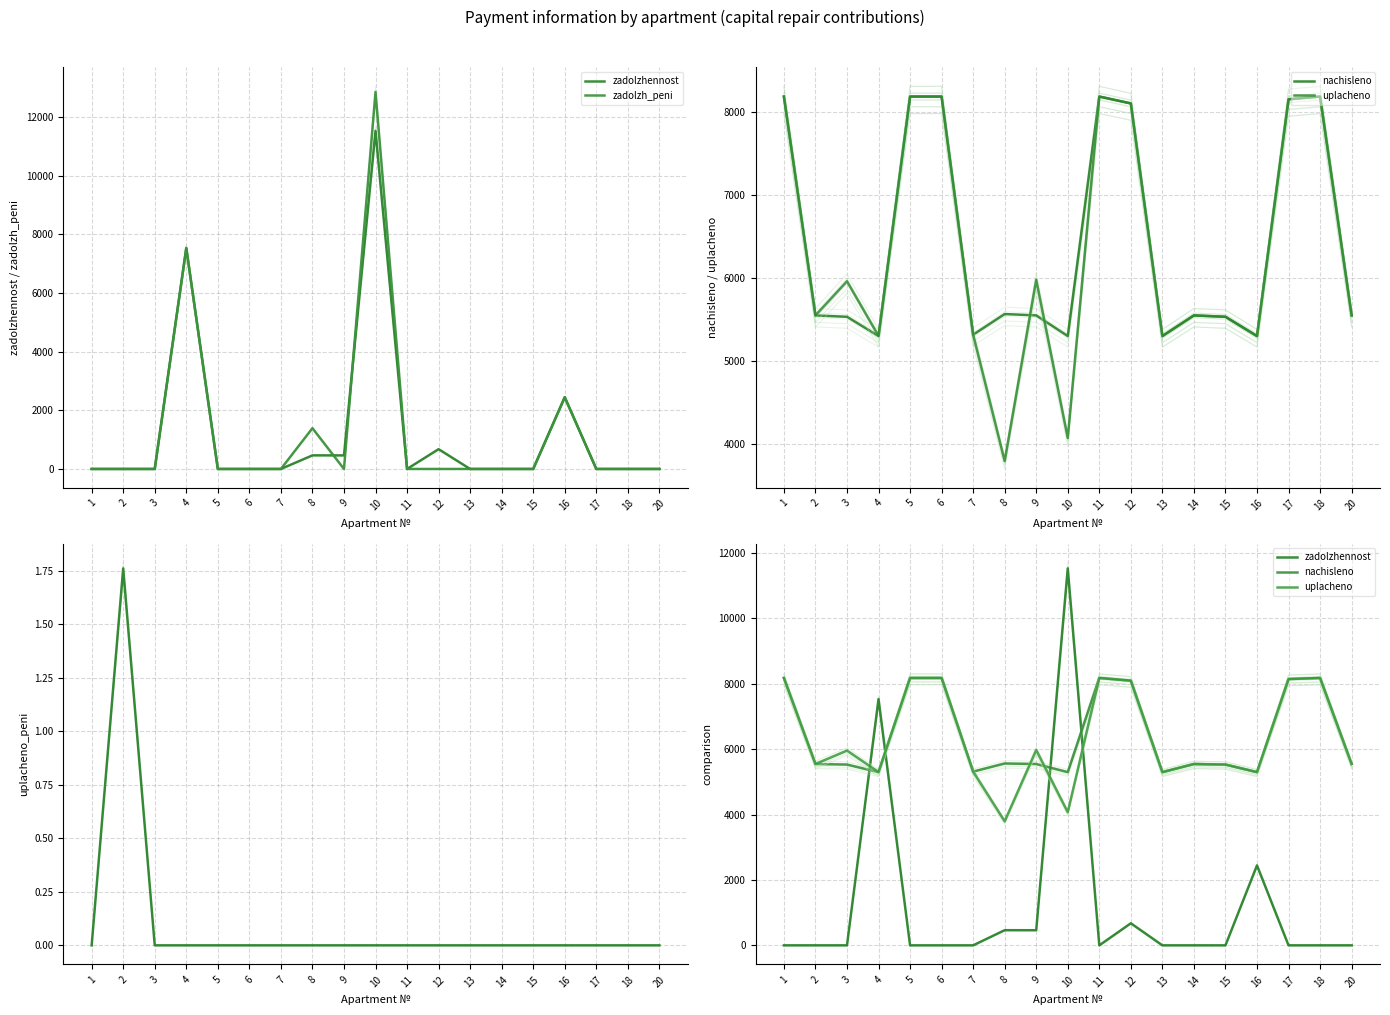

Which series ends up on top after the final intersection of zadolzh_peni and uplacheno?

uplacheno